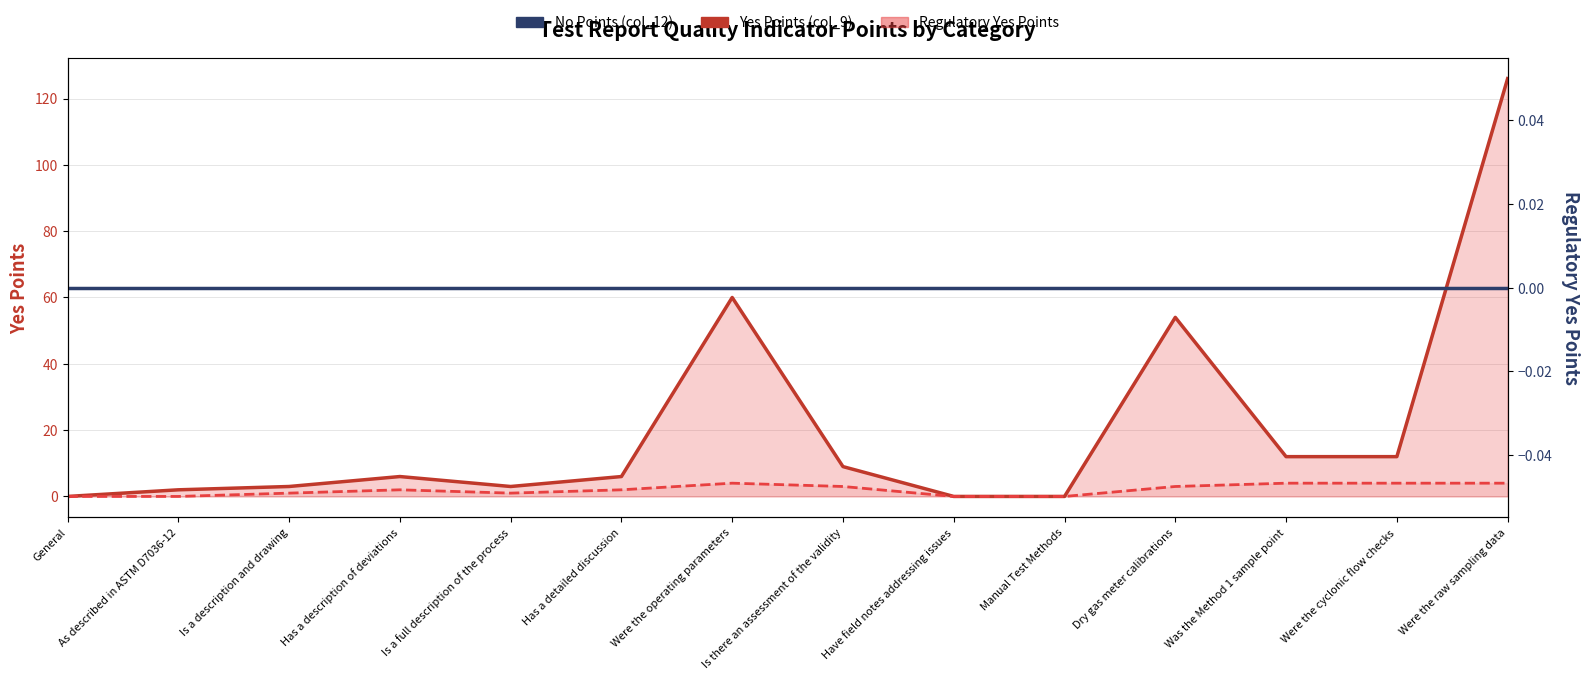

Which label corresponds to the largest value in the chart?

Were the raw sampling data